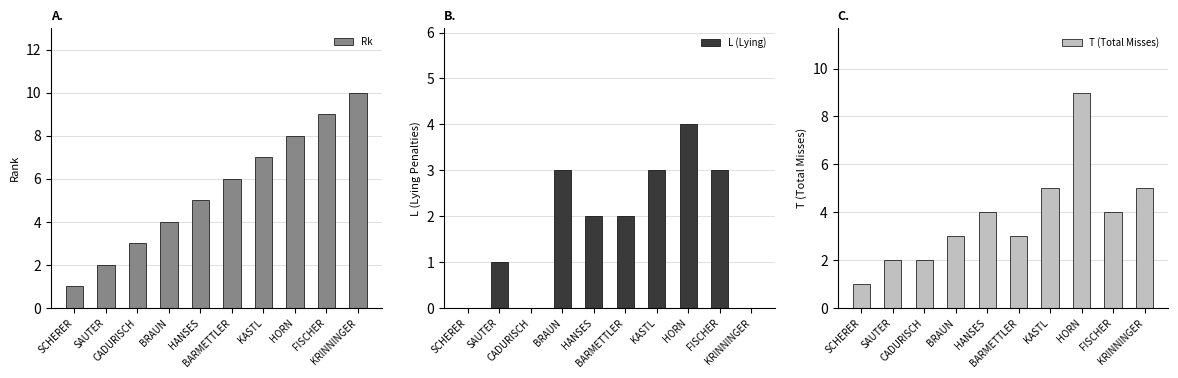

List the series in order of their peak value, lowest first.

L (Lying), T (Total Misses), Rk